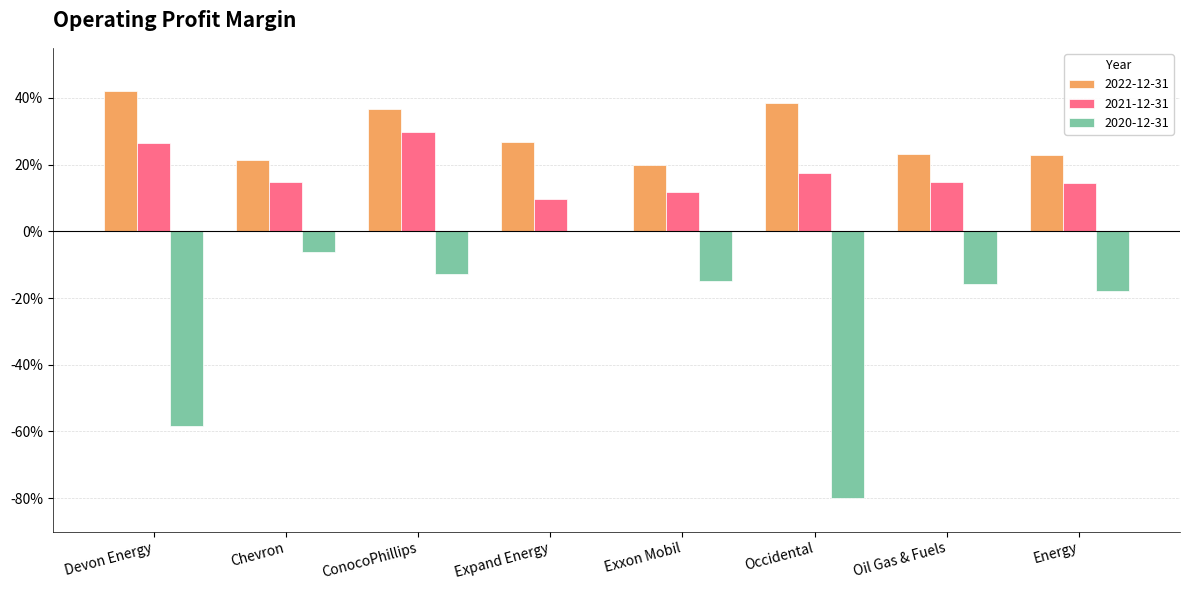

What are all the series names shown in the legend?

2022-12-31, 2021-12-31, 2020-12-31